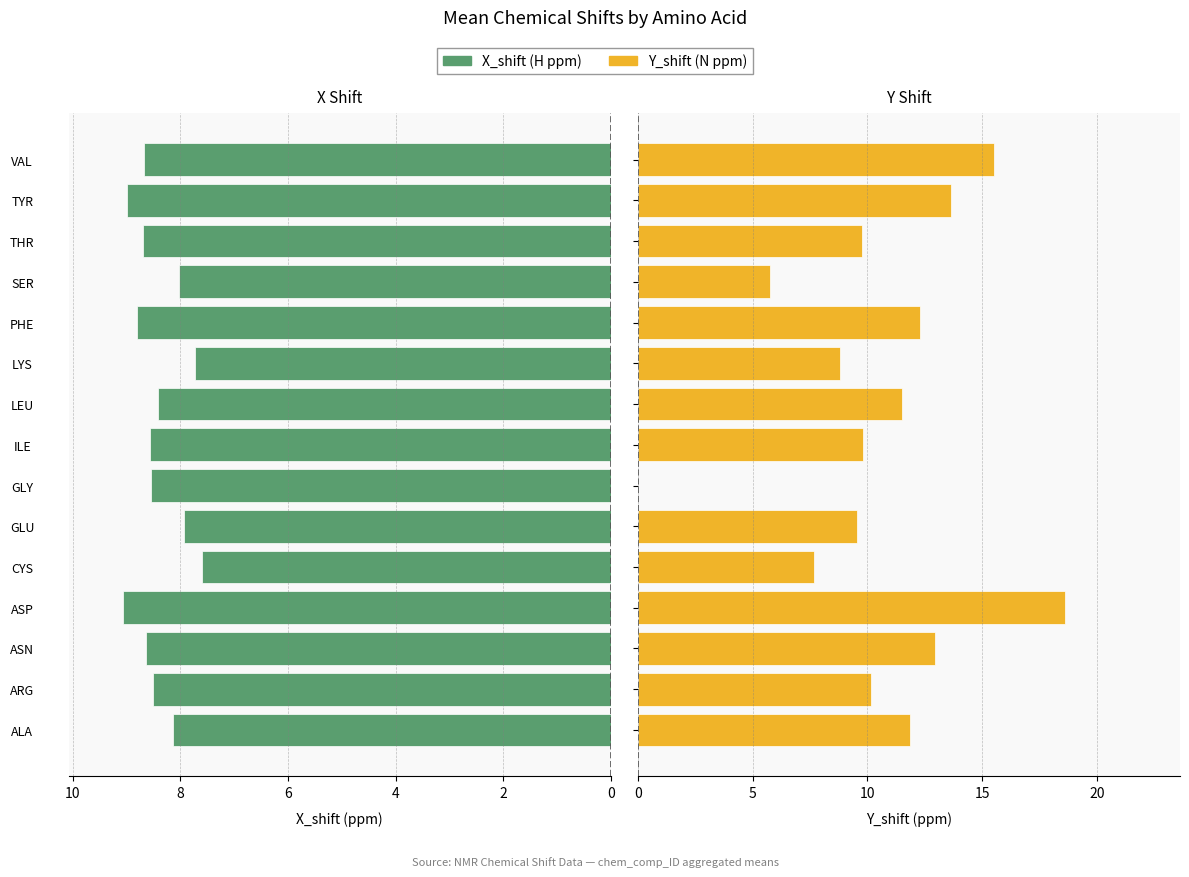

Count the number of categories in the chart.

15